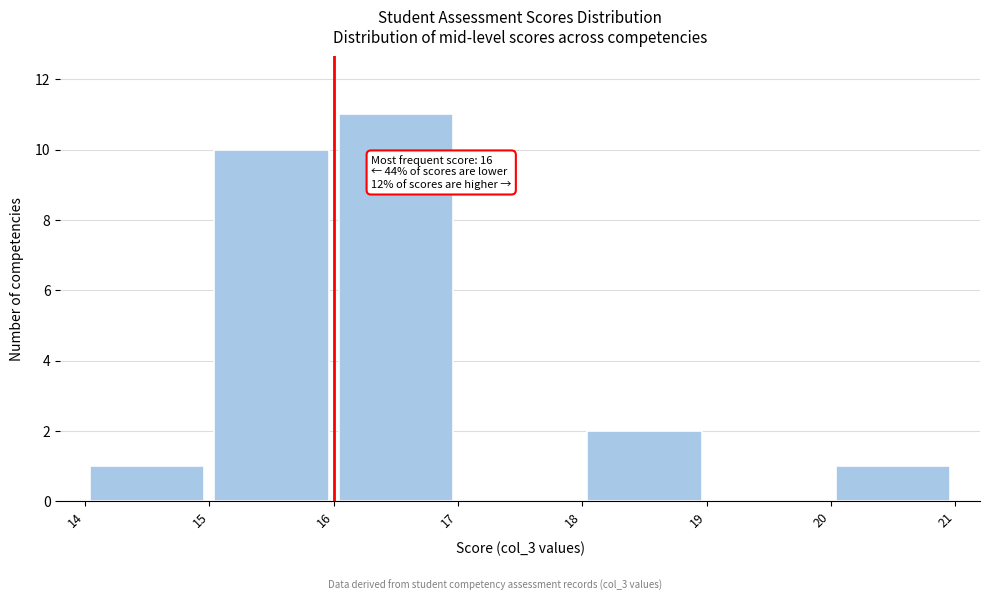

Over which range of the x-axis is the bar tallest?

16 to 17